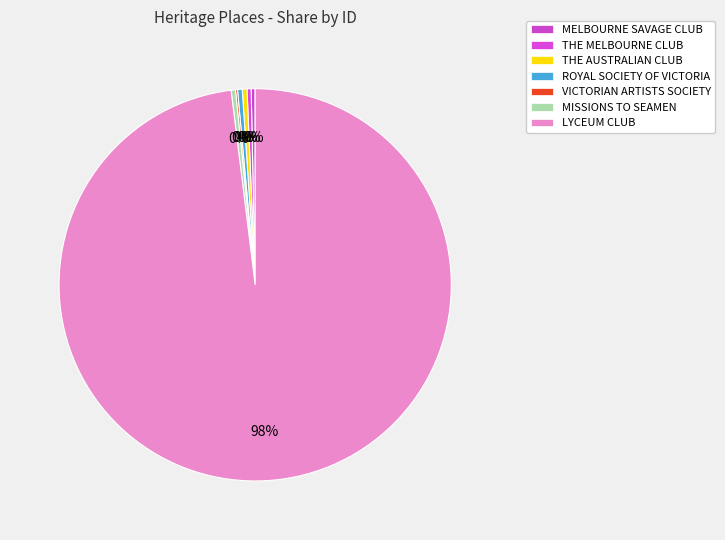

To the nearest percent, what is the difference between the largest and smallest slice percentages?

98%